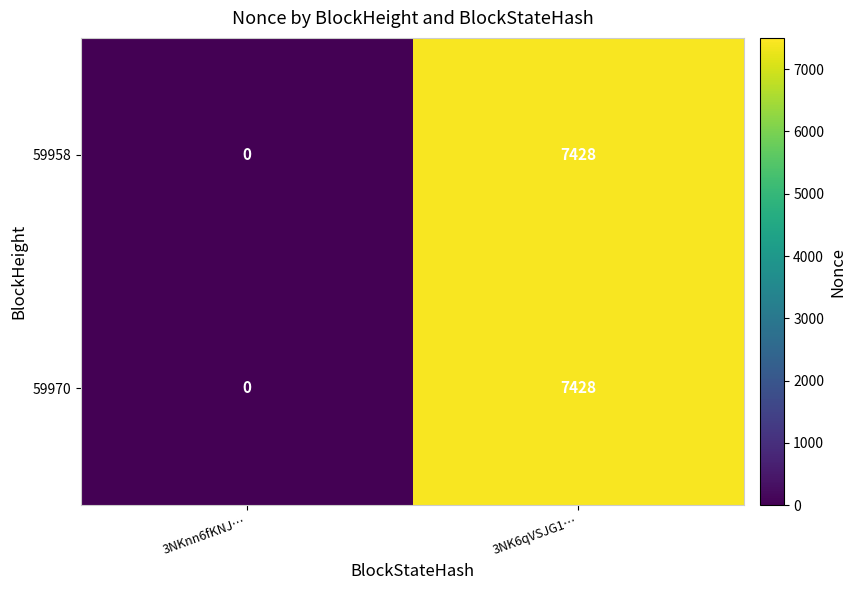

Reading left to right, extract all data points from this chart.

59958: 3NKnn6fKNJ…=0	3NK6qVSJG1…=7428
59970: 3NKnn6fKNJ…=0	3NK6qVSJG1…=7428